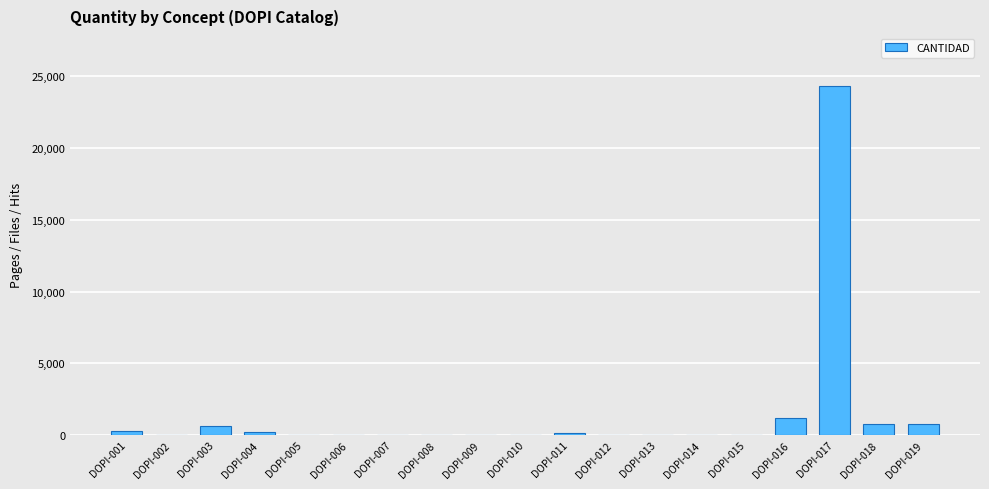

What is the sum of all values?

28429.8